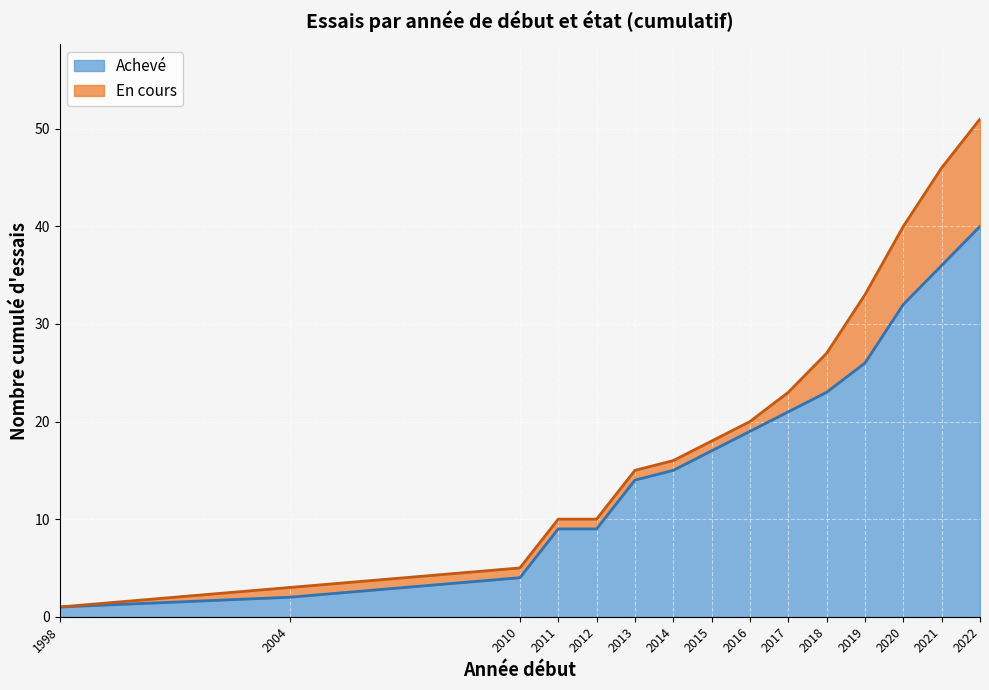

What is the sum of the values at 2011 and 2017?

30